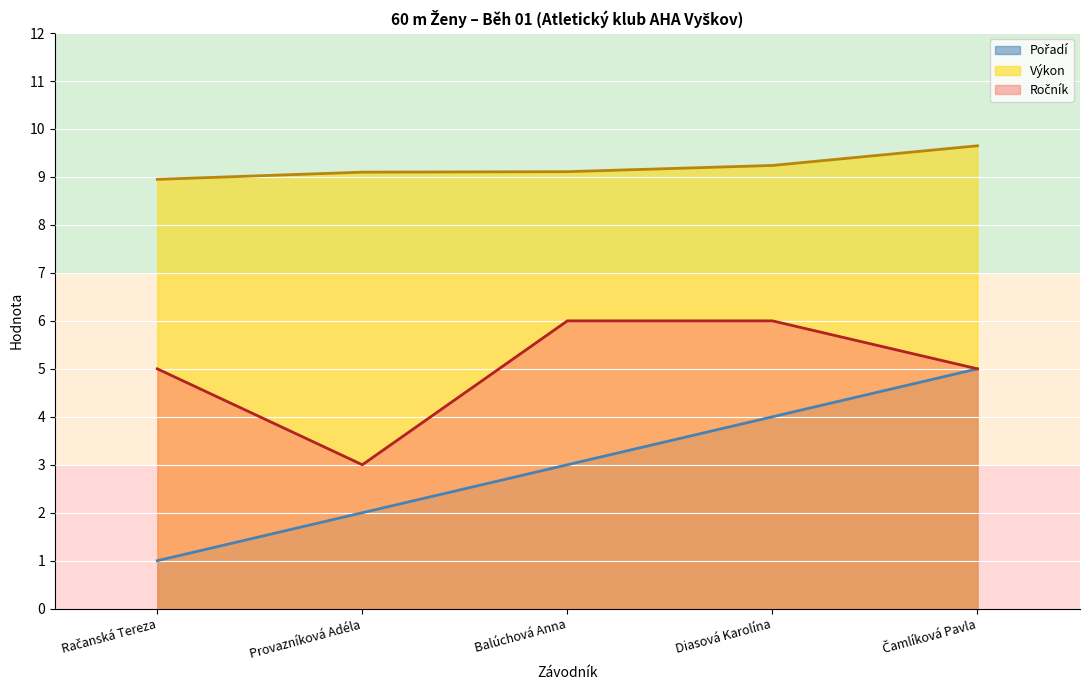

Is the value of Výkon at Provazníková Adéla greater than the value of Pořadí at Čamlíková Pavla?

Yes